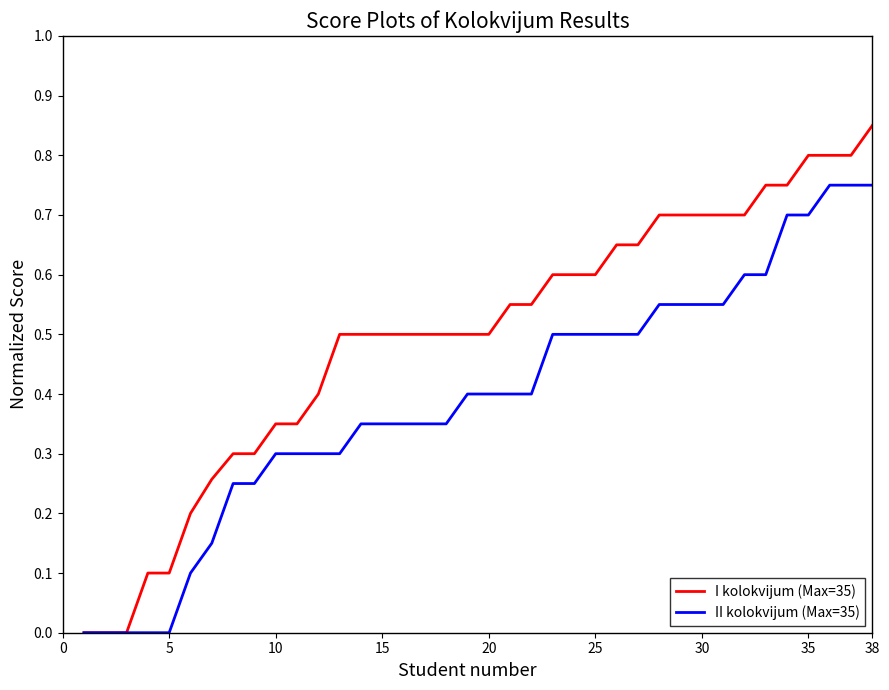

List the series in order of their overall mean, highest first.

I kolokvijum (Max=35), II kolokvijum (Max=35)